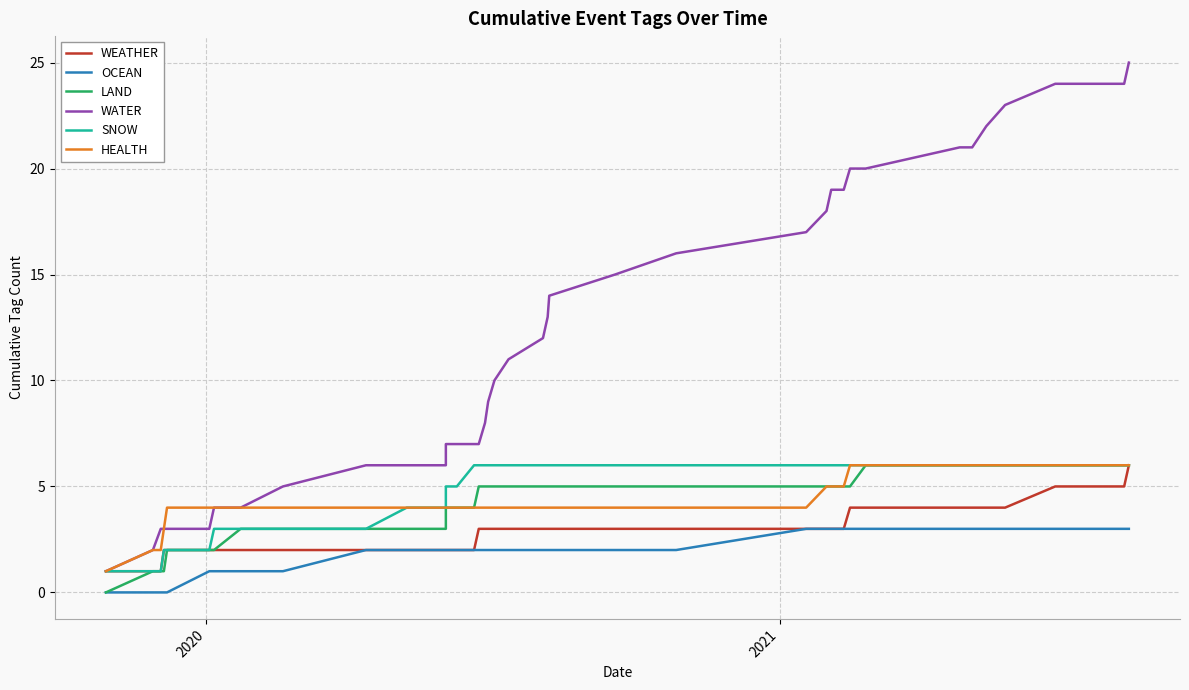

List the series in order of their peak value, lowest first.

OCEAN, WEATHER, LAND, SNOW, HEALTH, WATER